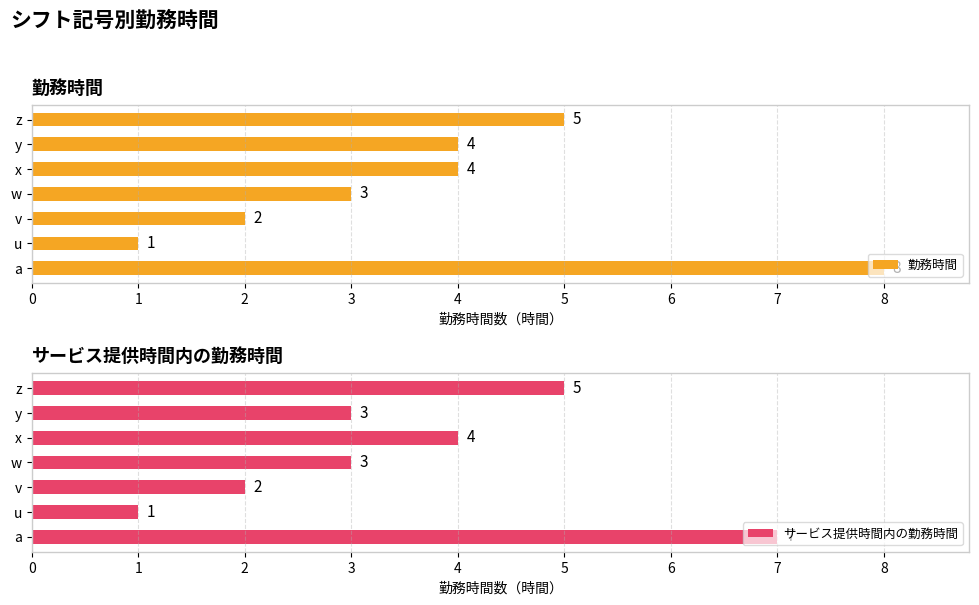

Rank the series by their maximum value, from lowest to highest.

サービス提供時間内の勤務時間, 勤務時間